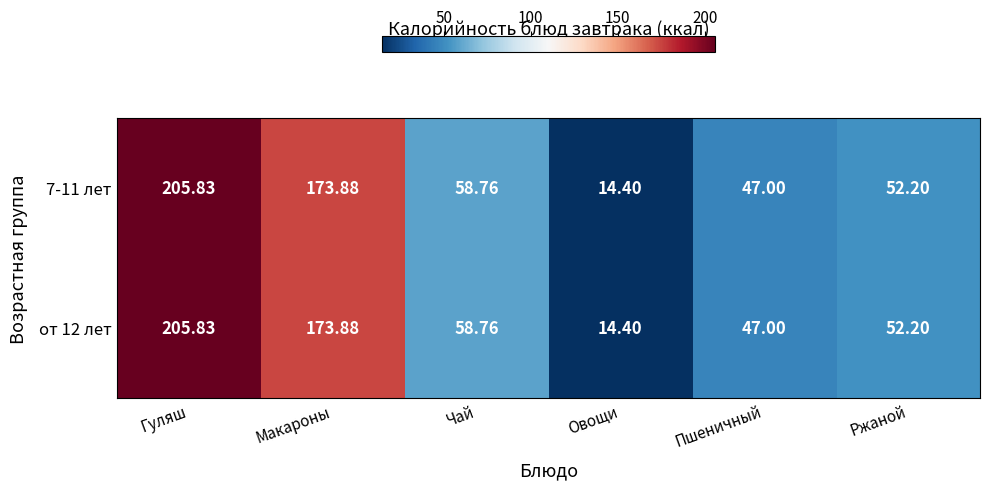

At which category is the sum across all series the highest?

Гуляш